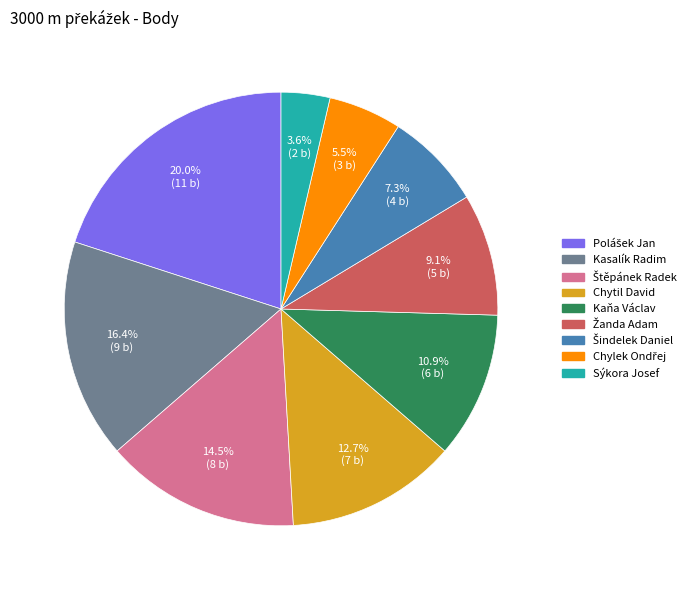

Which has a higher value, Kaňa Václav or Chytil David?

Chytil David